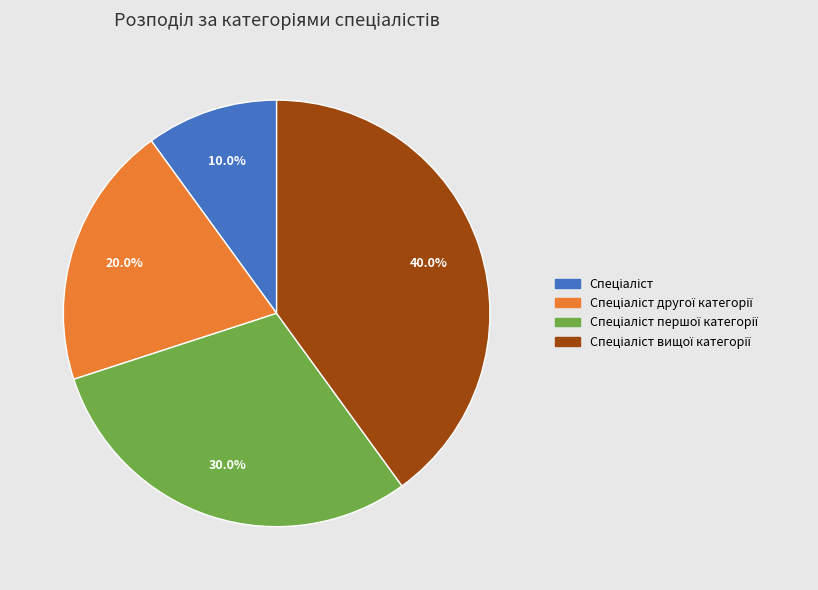

Is there any slice that represents more than half of the pie?

No